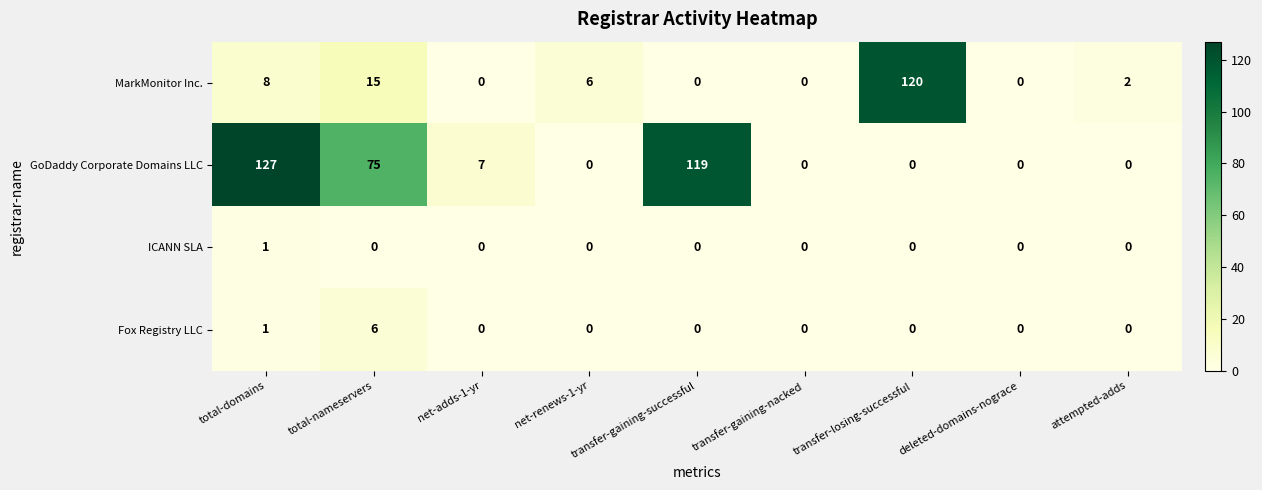

What is the spread (max minus min) of values at transfer-gaining-successful?

119